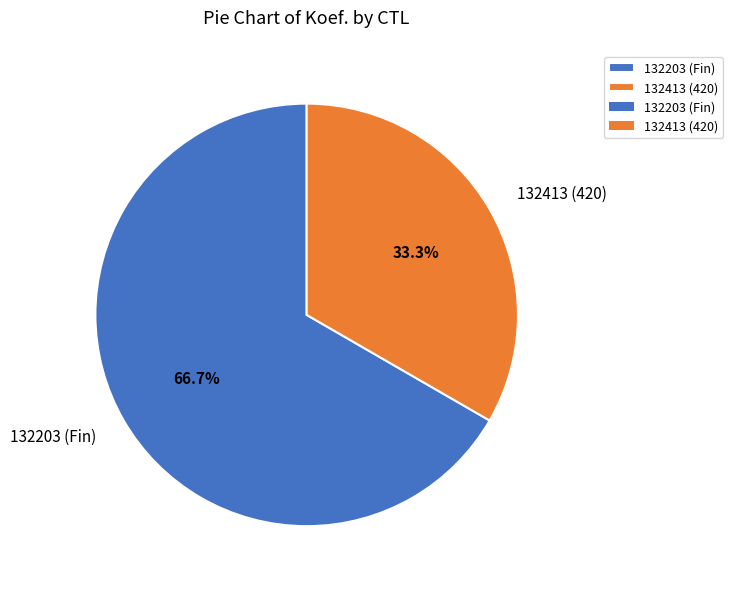

To the nearest percent, what is the difference between the 132203 and 132413 slice percentages?

33%